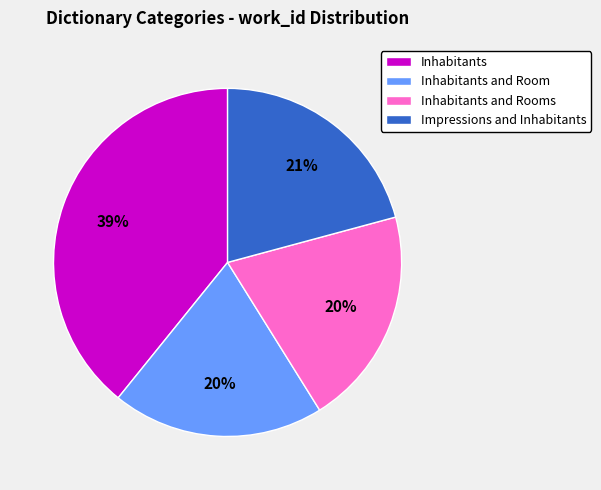

Which has a higher value, Inhabitants and Rooms or Inhabitants?

Inhabitants